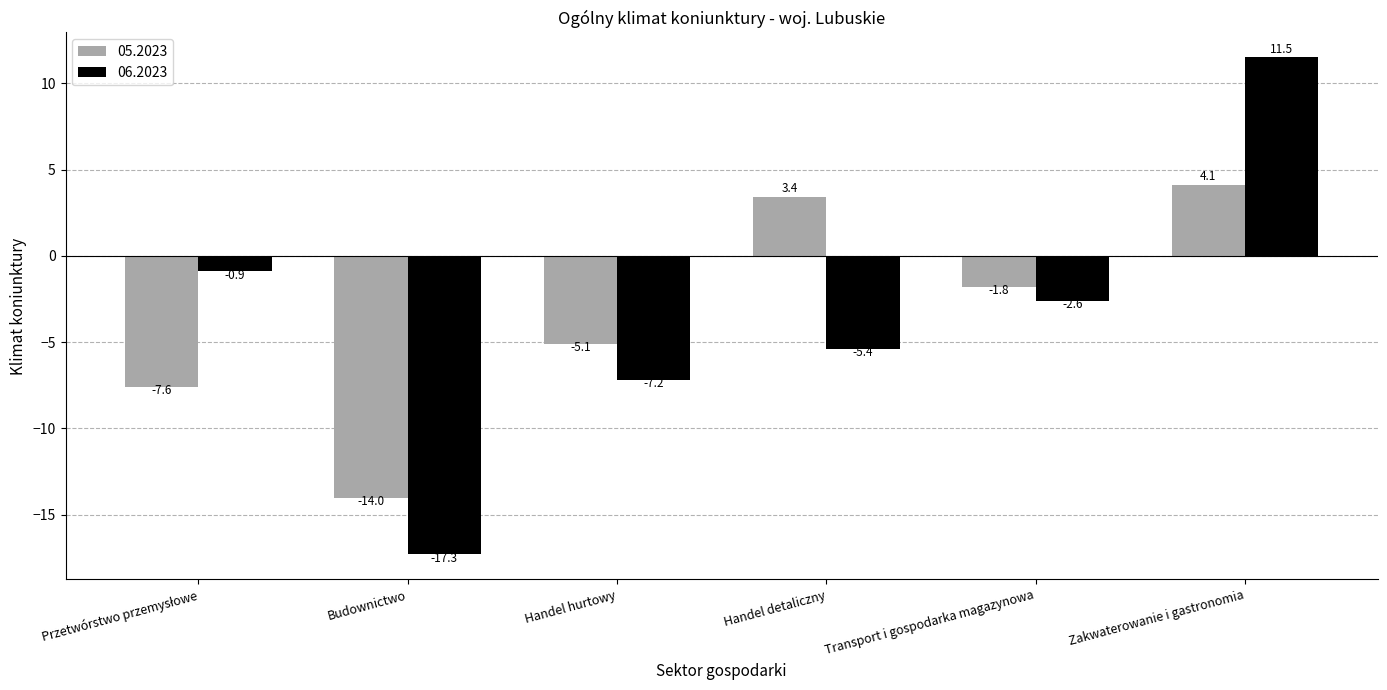

Reading right to left, transcribe all the data shown in this chart.

05.2023: 4.1	-1.8	3.4	-5.1	-14.0	-7.6
06.2023: 11.5	-2.6	-5.4	-7.2	-17.3	-0.9